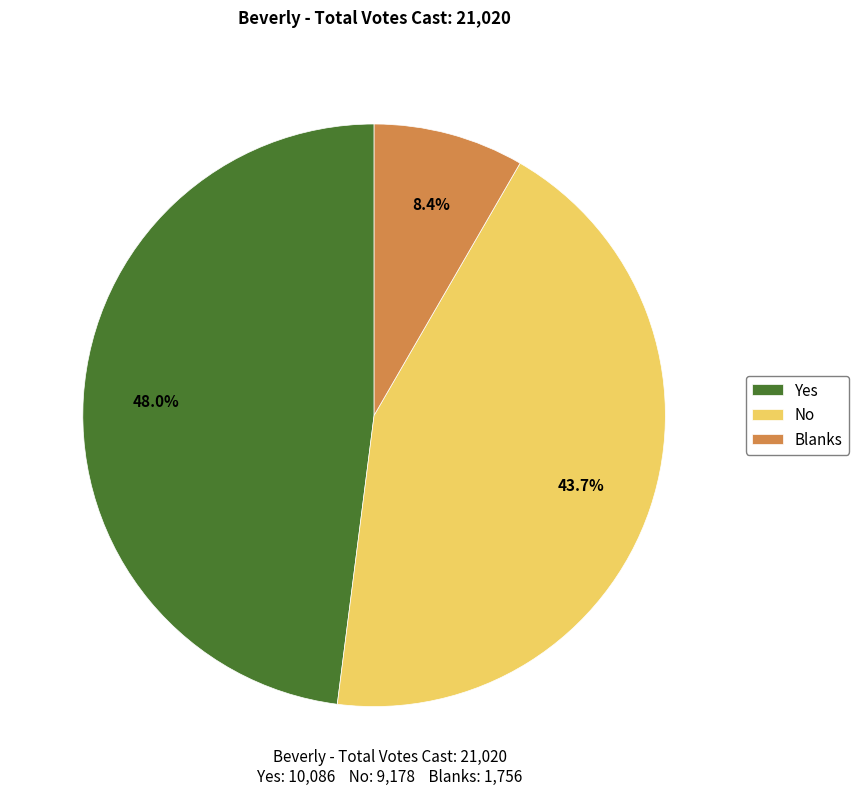

Do Blanks and No together represent more than half of the pie?

Yes